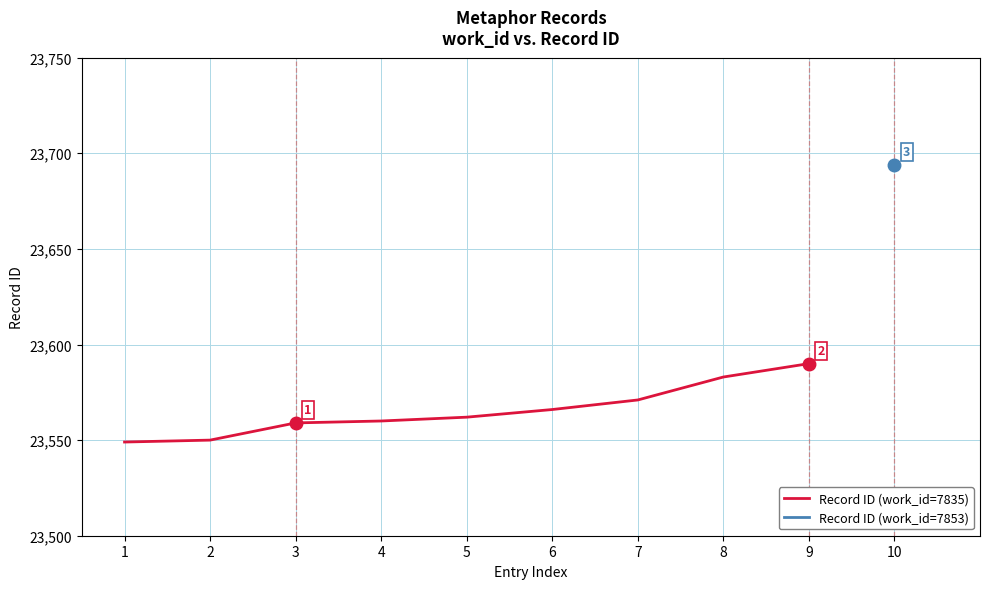

Is it true that the value at 1 is 40710?

False